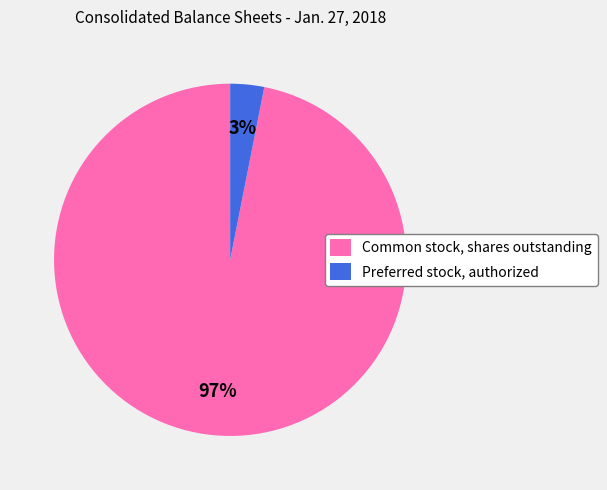

Which category has the biggest portion of the pie?

Common stock, shares outstanding